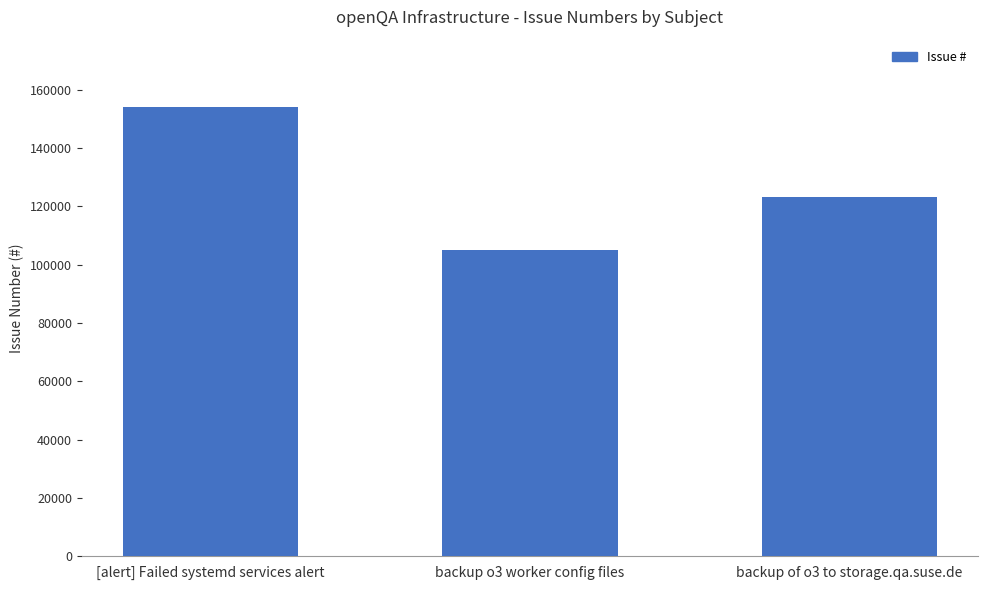

Approximately how many times larger is the value at [alert] Failed systemd services alert compared to backup o3 worker config files?

1.5